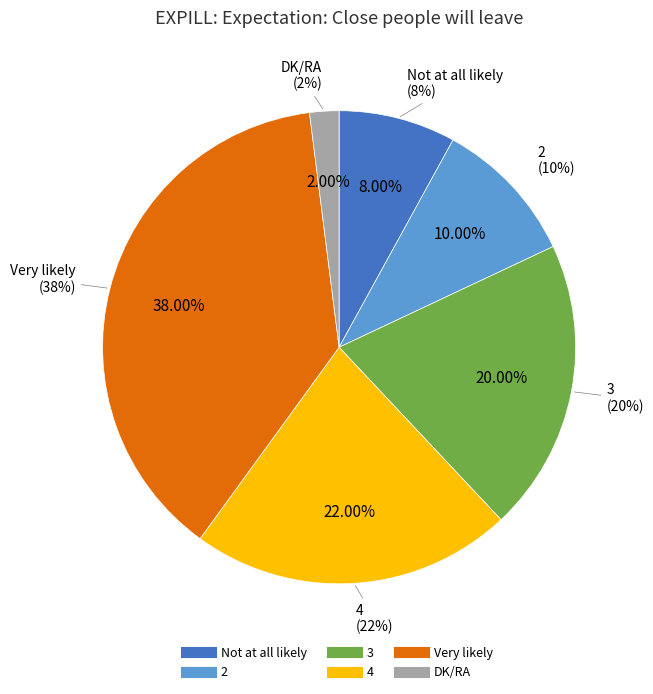

Which slice is the smallest?

DK/RA